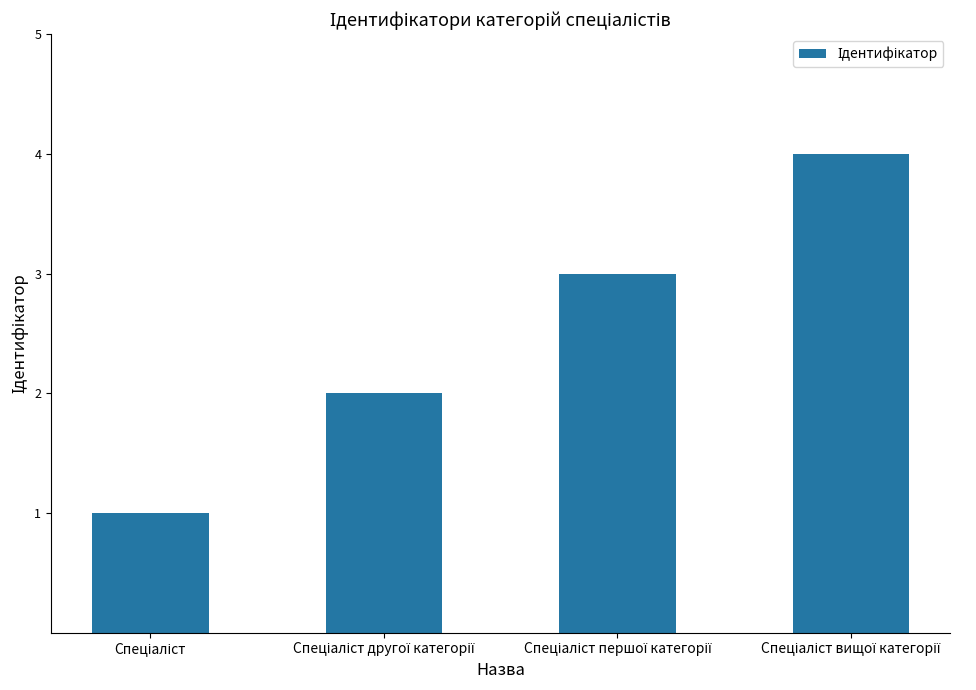

What is the greatest value displayed?

4